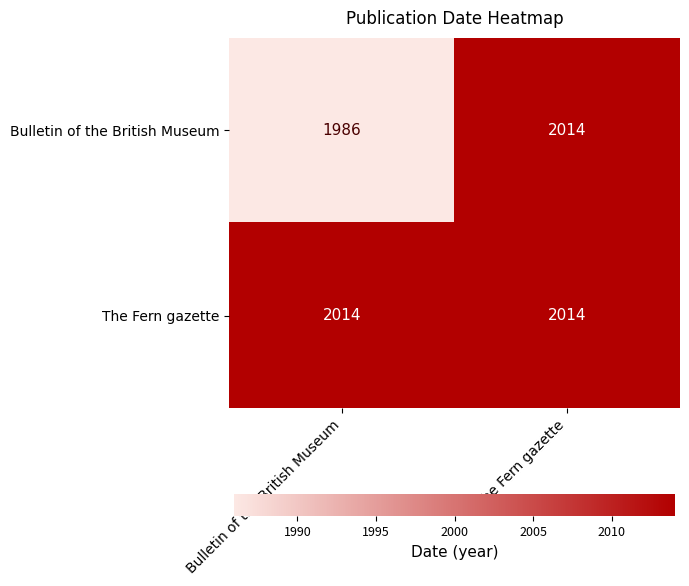

Reading left to right, transcribe all the data shown in this chart.

Bulletin of the British Museum: 1986	2014
The Fern gazette: 2014	2014